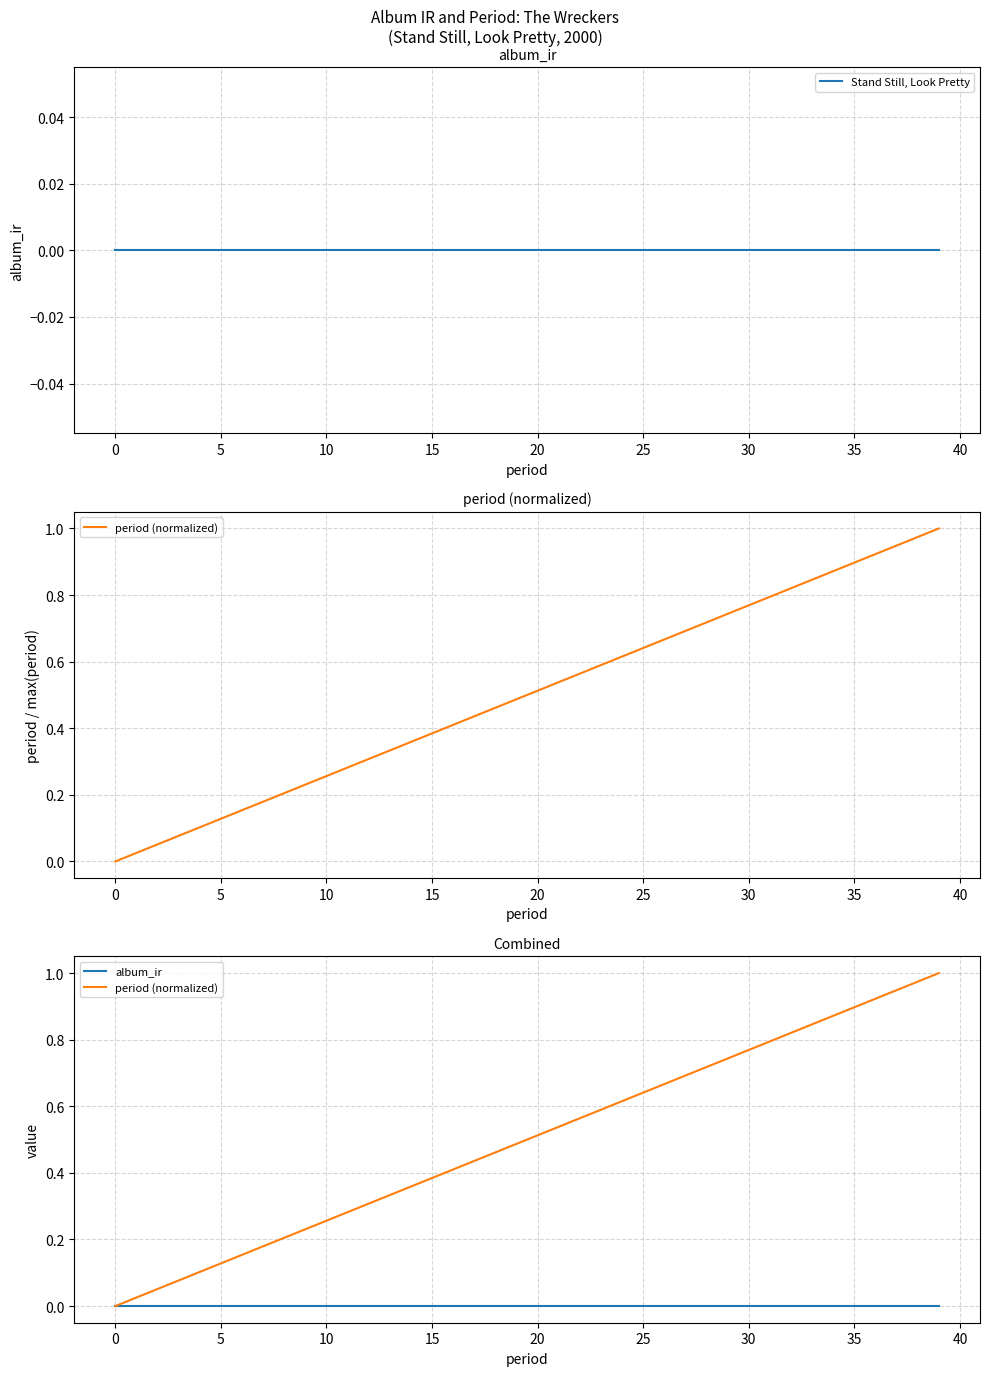

What are all the series names shown in the legend?

Stand Still, Look Pretty, period (normalized), album_ir